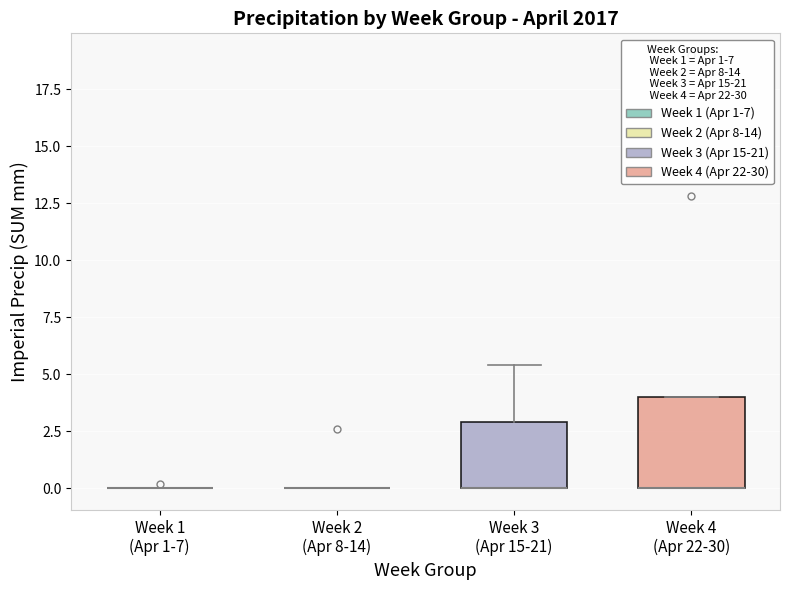

Reading left to right, transcribe this box plot: for each box, give where its median line is, the range the box spans, and where its two whiskers end, as read against the y-axis. The values are not printed on the chart, so give them approximately, as read against the axis.

Week 1 (Apr 1-7): box collapsed to a line at 0.0, whiskers 0.0 to 0.0
Week 2 (Apr 8-14): box collapsed to a line at 0.0, whiskers 0.0 to 0.0
Week 3 (Apr 15-21): median 0.0 (drawn on the box's lower edge), box 0.0 to 3.0, whiskers 0.0 to 5.5
Week 4 (Apr 22-30): median 0.0 (drawn on the box's lower edge), box 0.0 to 4.0, whiskers 0.0 to 4.0